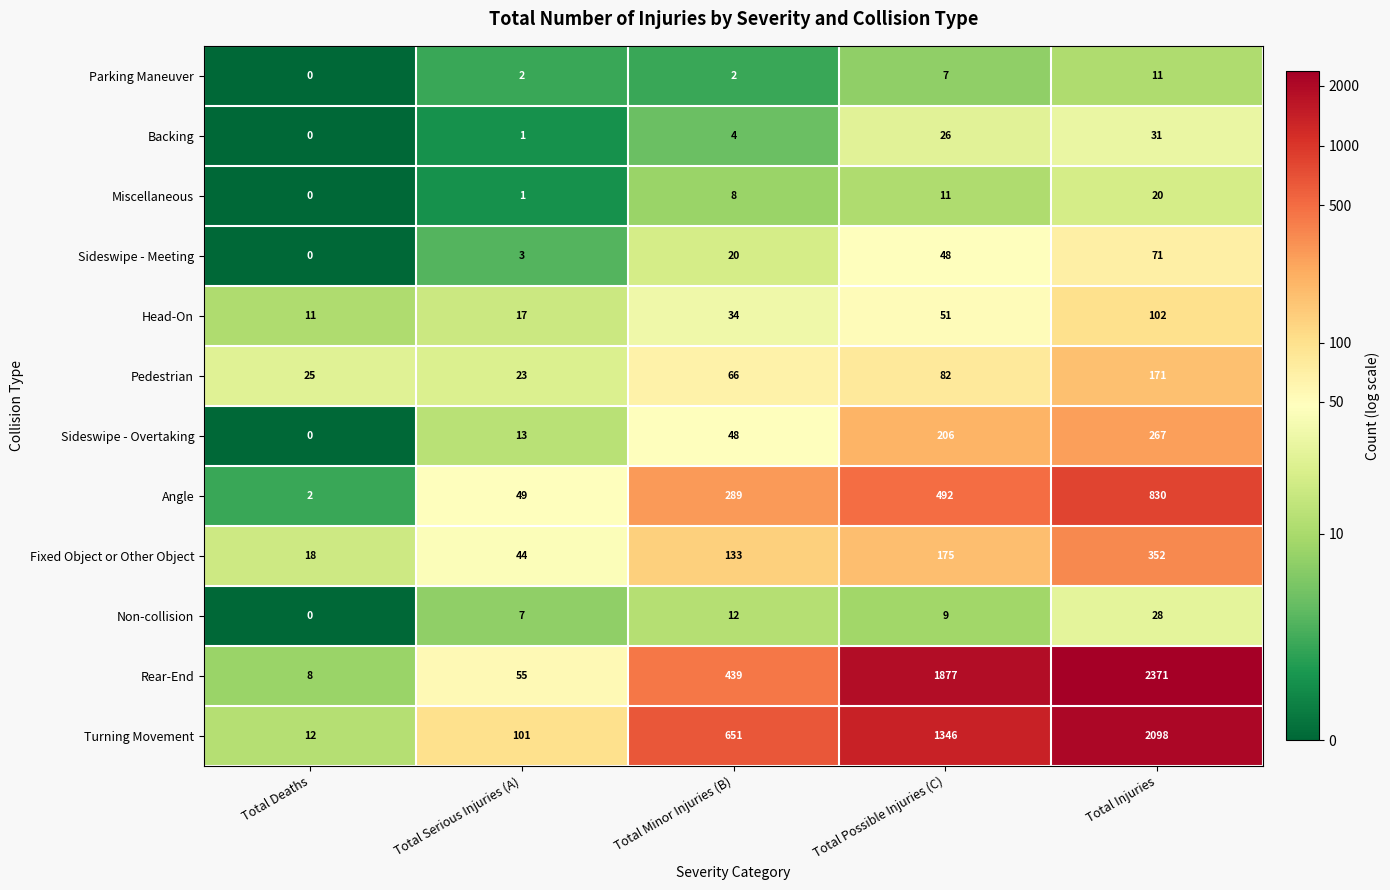

True or false: Angle has a value of 492 at Total Possible Injuries (C).

True